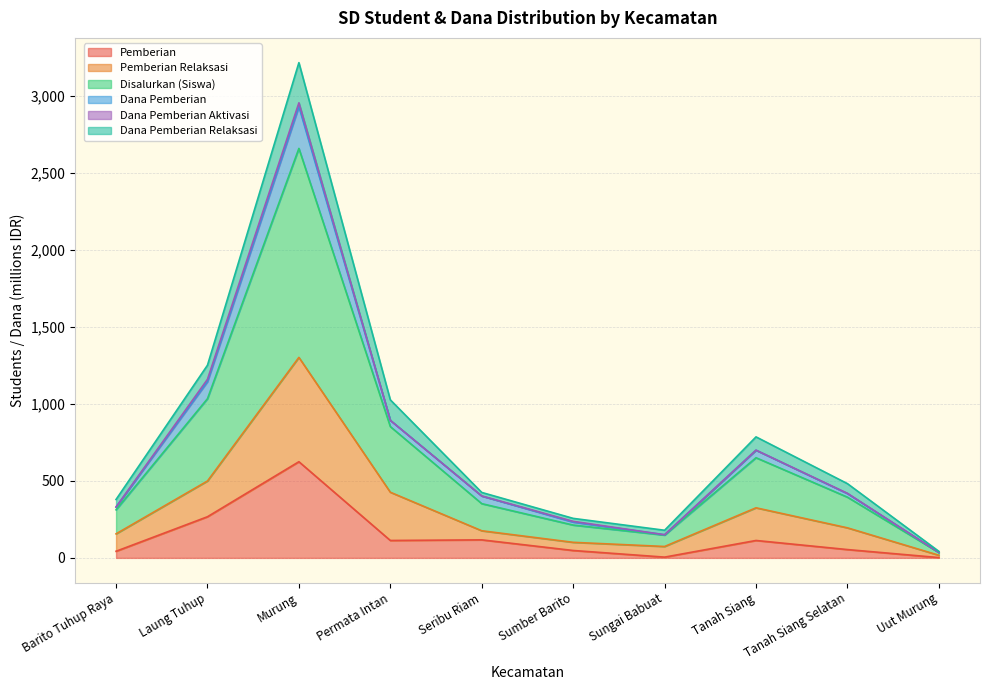

Where does the Pemberian series first go above 113?

Laung Tuhup